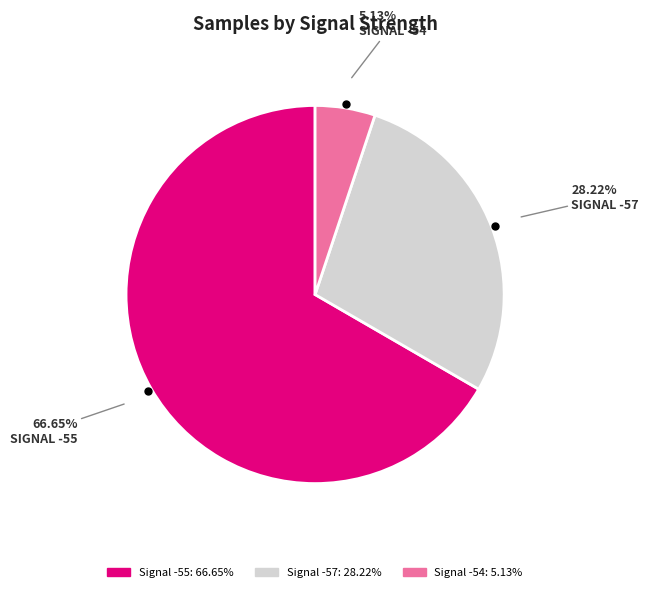

Is there a majority slice in this chart?

Yes